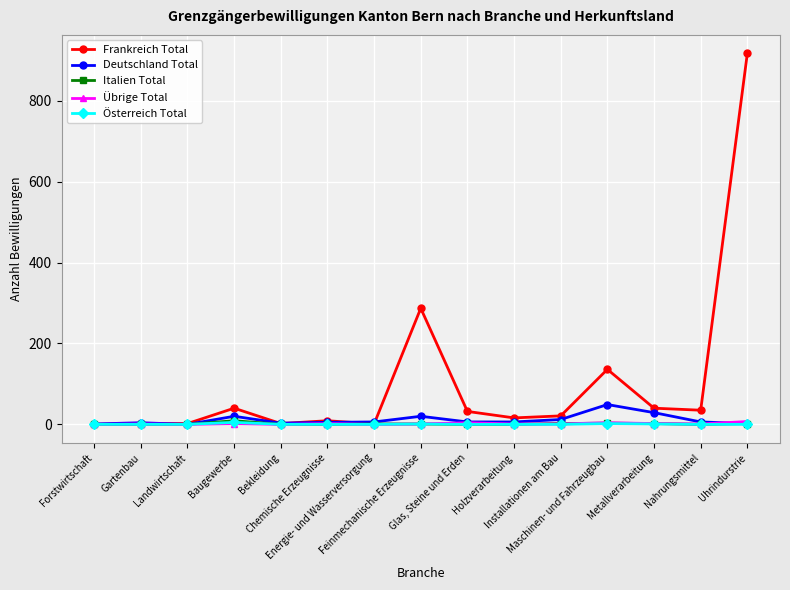

Which series has the widest spread of values?

Frankreich Total